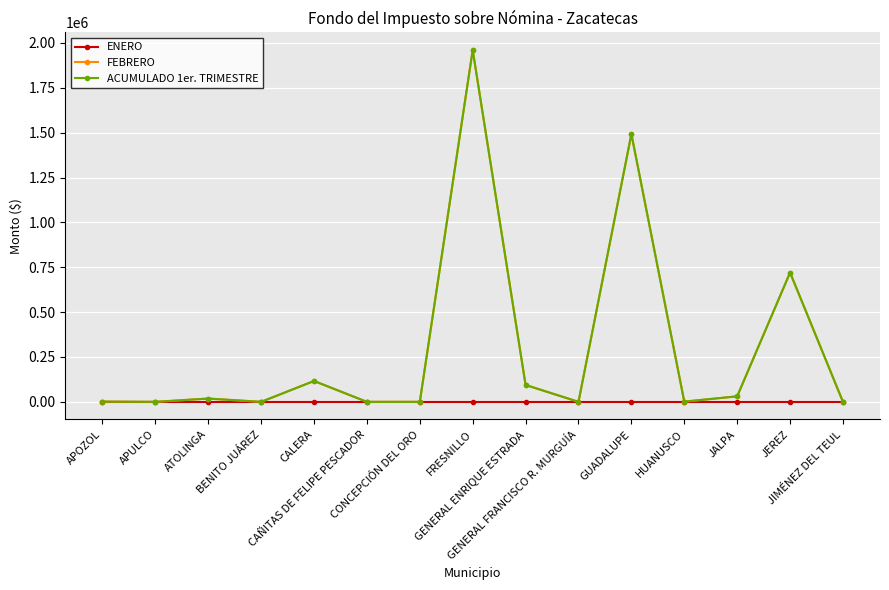

True or false: FEBRERO and ACUMULADO 1er. TRIMESTRE intersect in this chart.

False